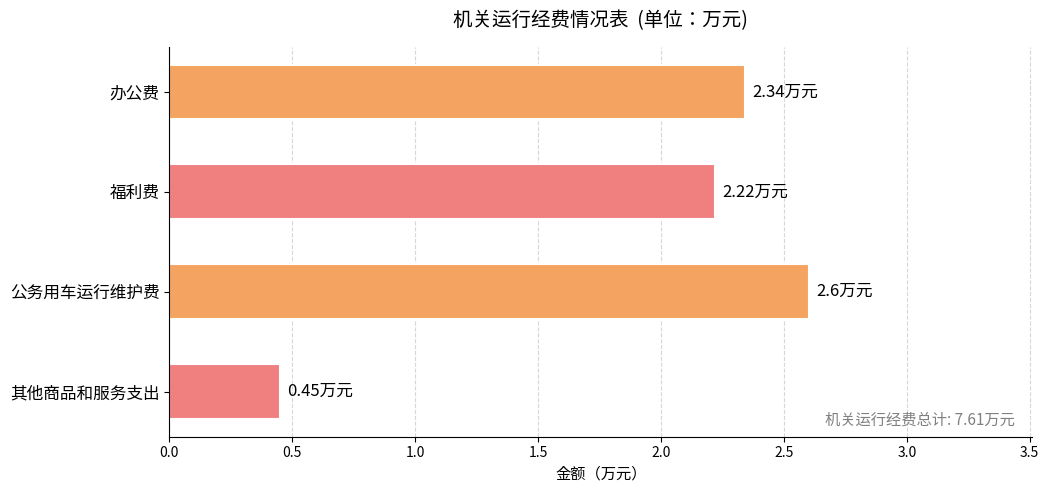

What is the label of the 3rd bar from the top?

公务用车运行维护费